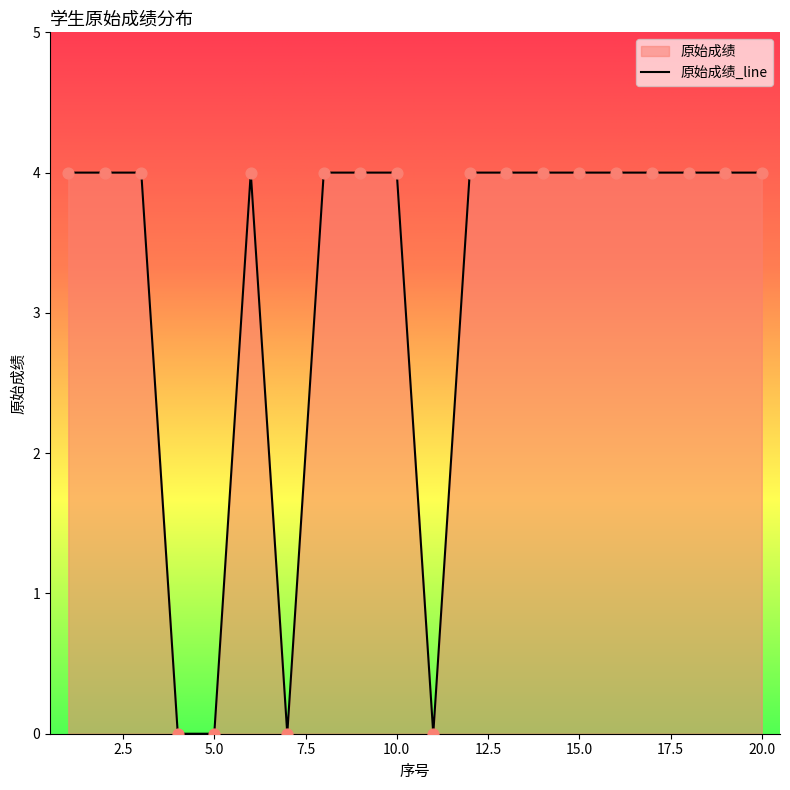

Between 9 and 15, which is larger?

9